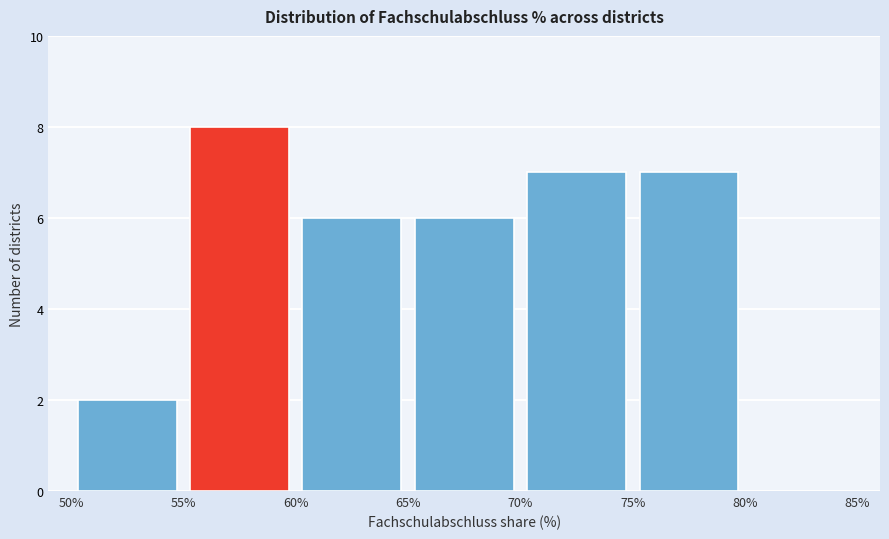

Reading left to right, list every bar in this chart as the range it spans on the x-axis followed by its height. The values are not printed on the chart, so give them approximately, as read against the axis.

50% to 55%: 2
55% to 60%: 8
60% to 65%: 6
65% to 70%: 6
70% to 75%: 7
75% to 80%: 7
80% to 85%: 0